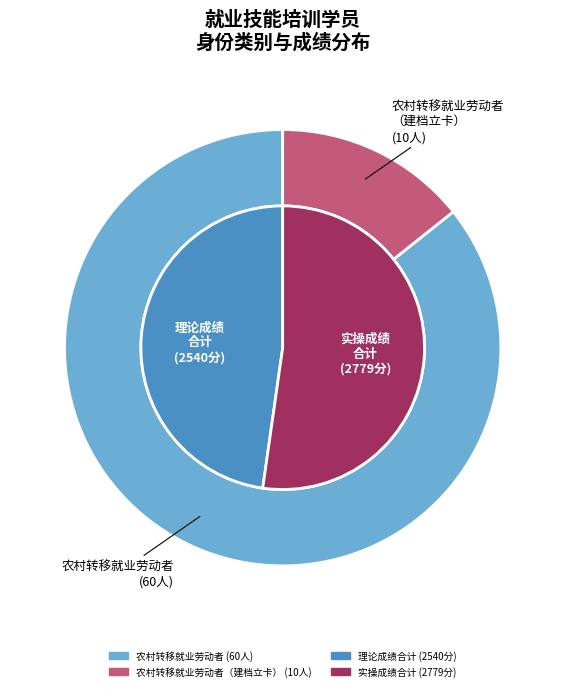

Which has a higher value, 农村转移就业劳动者（建档立卡） or 农村转移就业劳动者?

农村转移就业劳动者